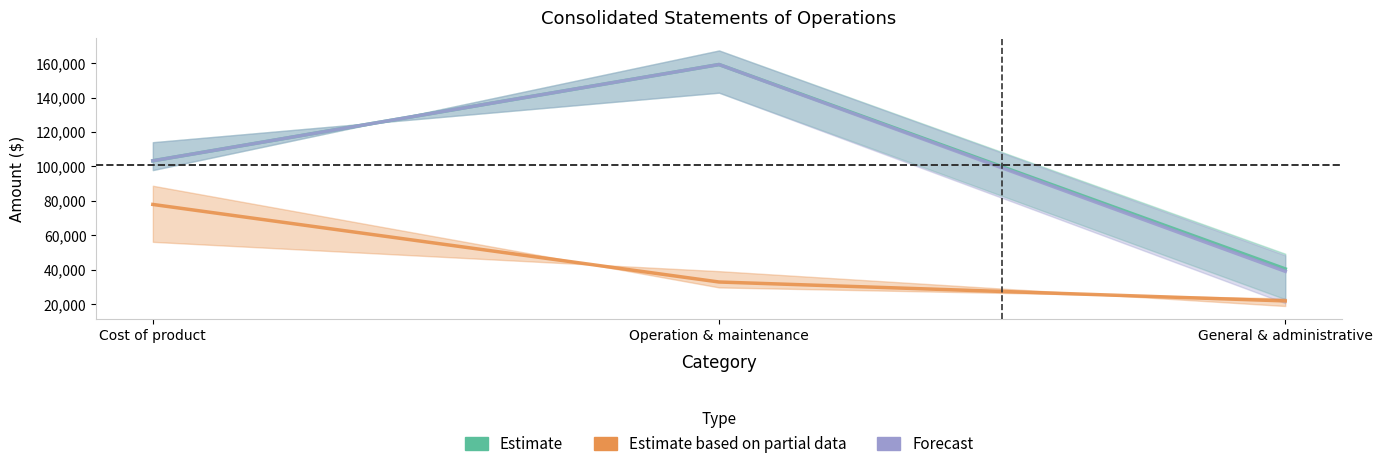

What position from the left is General & administrative?

3